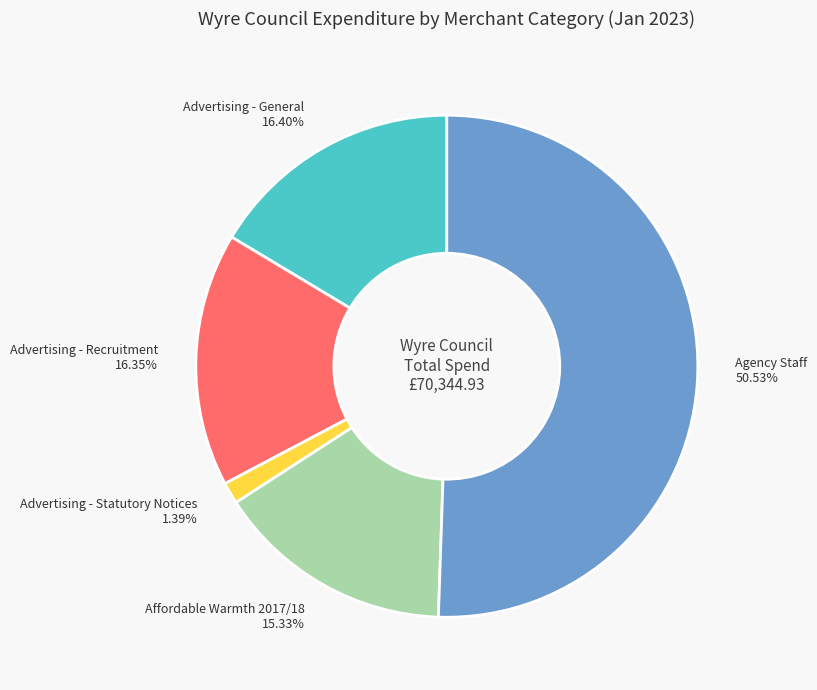

What is the majority slice?

Agency Staff 50.53%